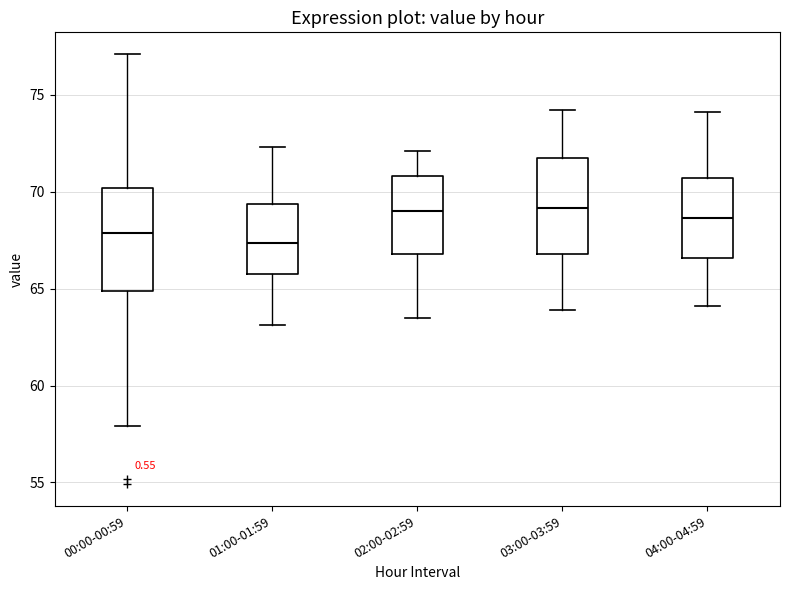

Reading left to right, read every box against the y-axis: the position of its median line, the range the box covers, and the ends of its whiskers. The values are not printed on the chart, so give them approximately, as read against the axis.

00:00-00:59: median 68.0, box 65.0 to 70.0, whiskers 58.0 to 77.0
01:00-01:59: median 67.5, box 65.5 to 69.5, whiskers 63.0 to 72.5
02:00-02:59: median 69.0, box 67.0 to 71.0, whiskers 63.5 to 72.0
03:00-03:59: median 69.0, box 67.0 to 71.5, whiskers 64.0 to 74.0
04:00-04:59: median 68.5, box 66.5 to 70.5, whiskers 64.0 to 74.0